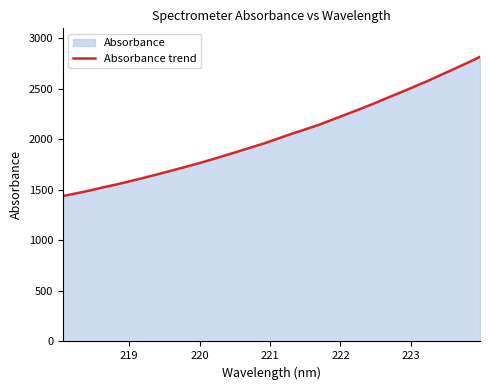

What is the difference between the maximum and minimum values?

1378.0